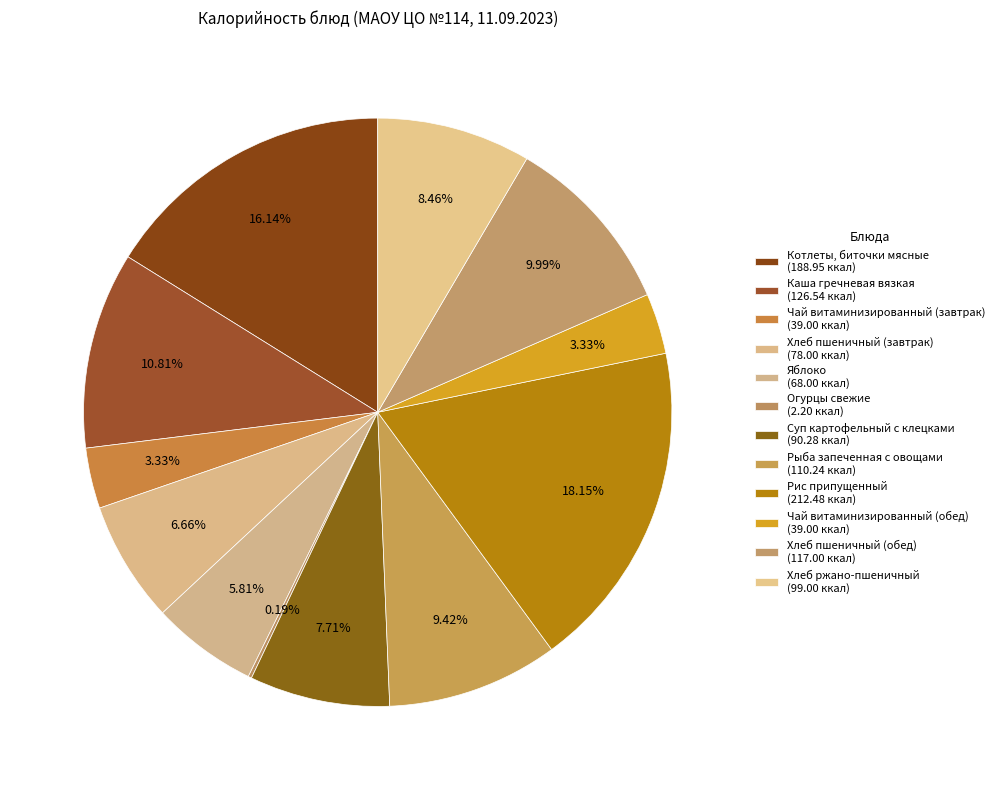

True or false: Яблоко accounts for 6% of the total.

True